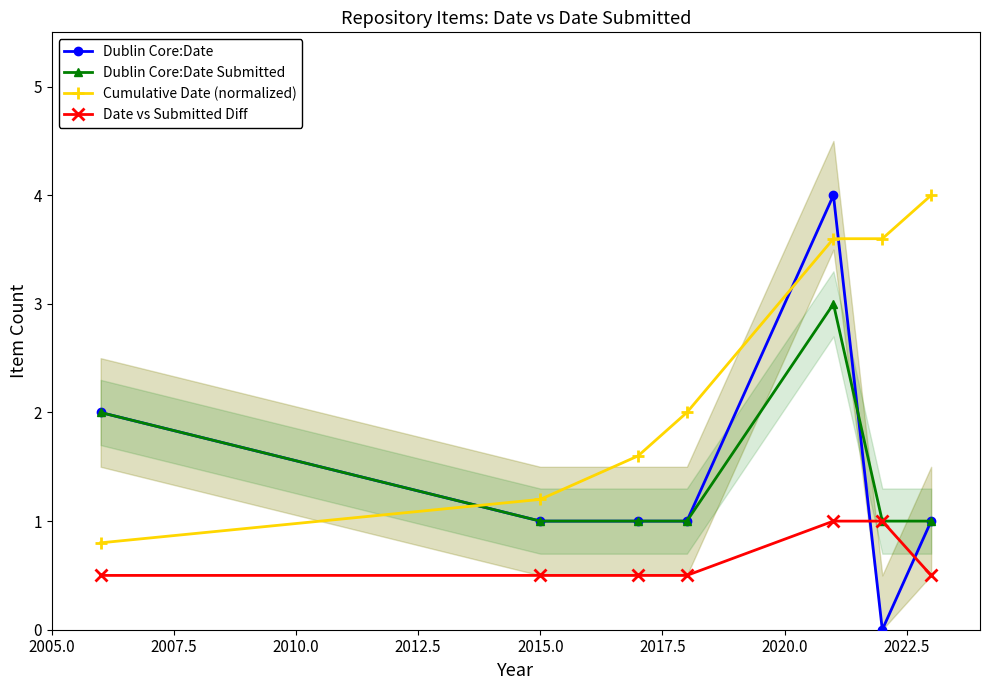

Which series ends up on top after the final intersection of Dublin Core:Date Submitted and Dublin Core:Date?

Dublin Core:Date Submitted